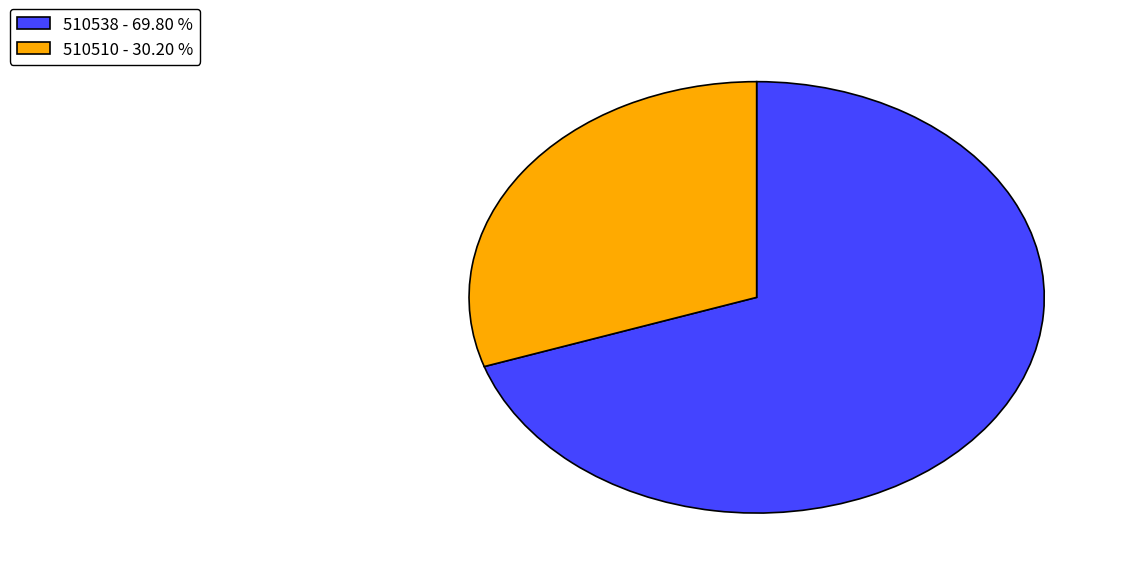

Is it true that 510538 is 81% of the pie?

False